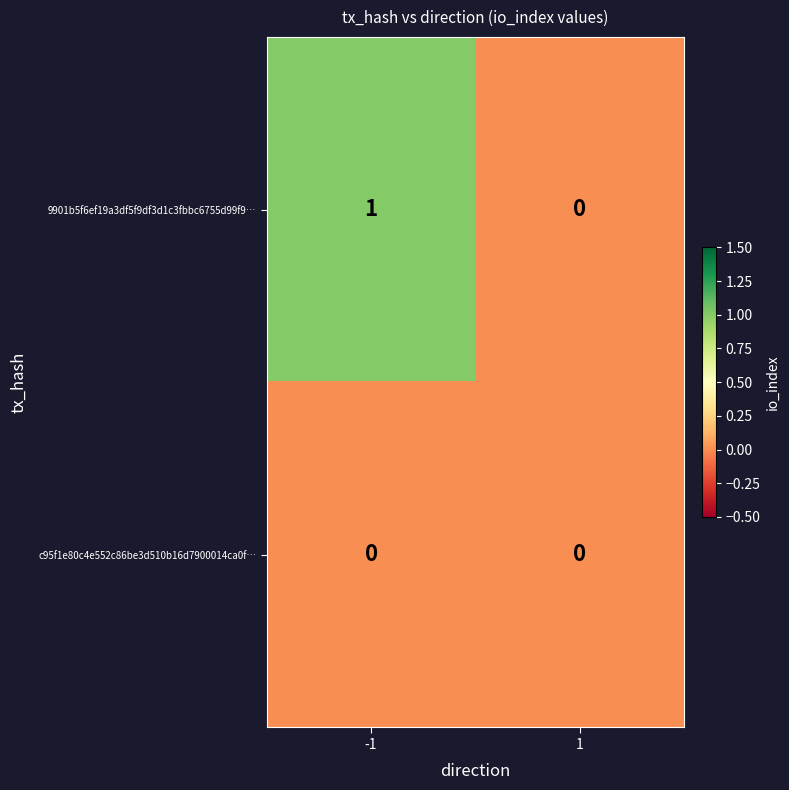

Rank the series at -1 from highest to lowest value.

9901b5f6ef19a3df5f9df3d1c3fbbc6755d99f9…, c95f1e80c4e552c86be3d510b16d7900014ca0f…